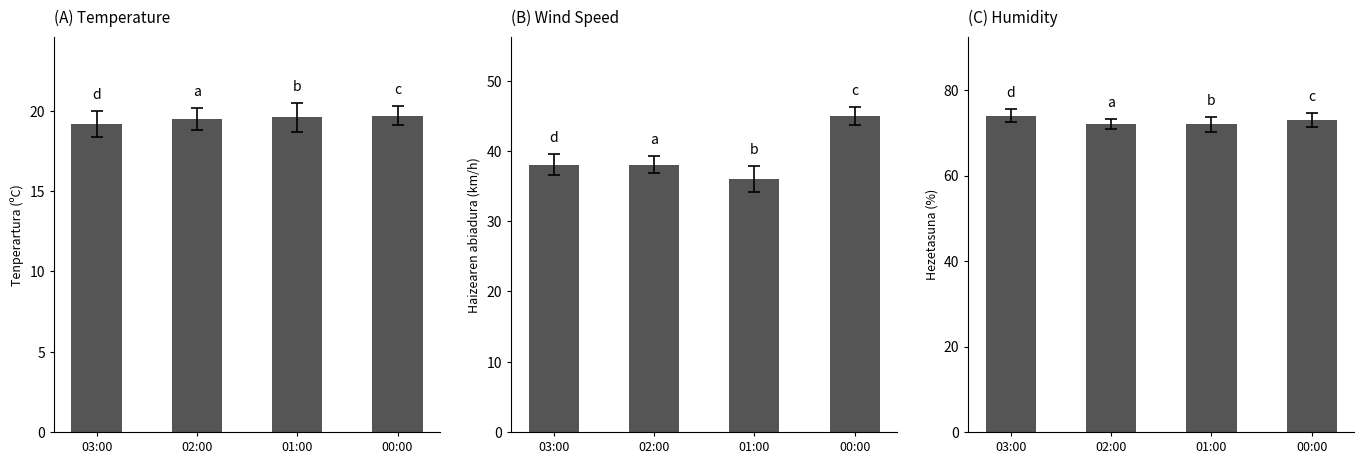

List the series in order of their overall mean, lowest first.

Tenperartura (ºC), Haizearen abiadura (km/h), Hezetasuna (%)